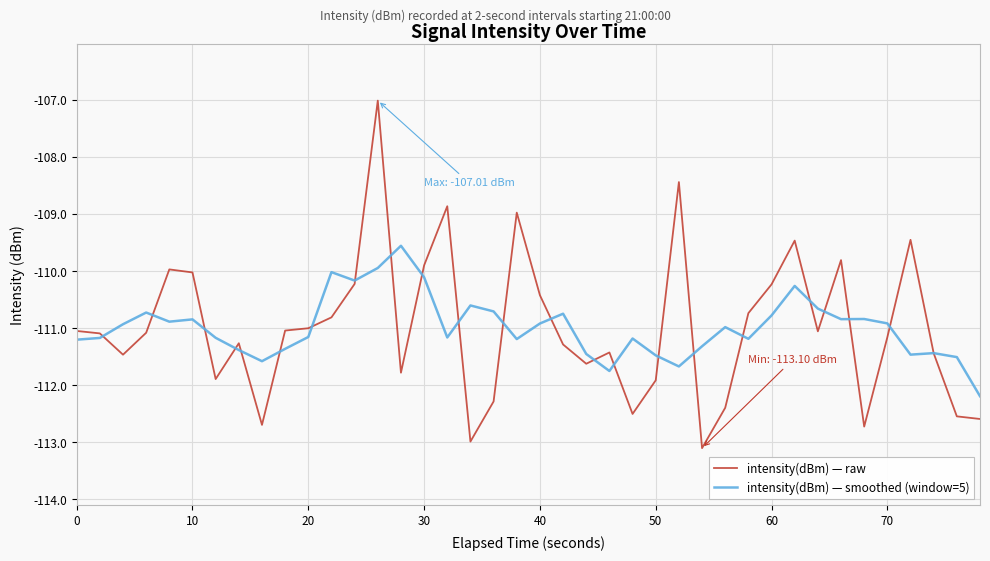

List the series in order of their peak value, highest first.

intensity(dBm) — raw, intensity(dBm) — smoothed (window=5)